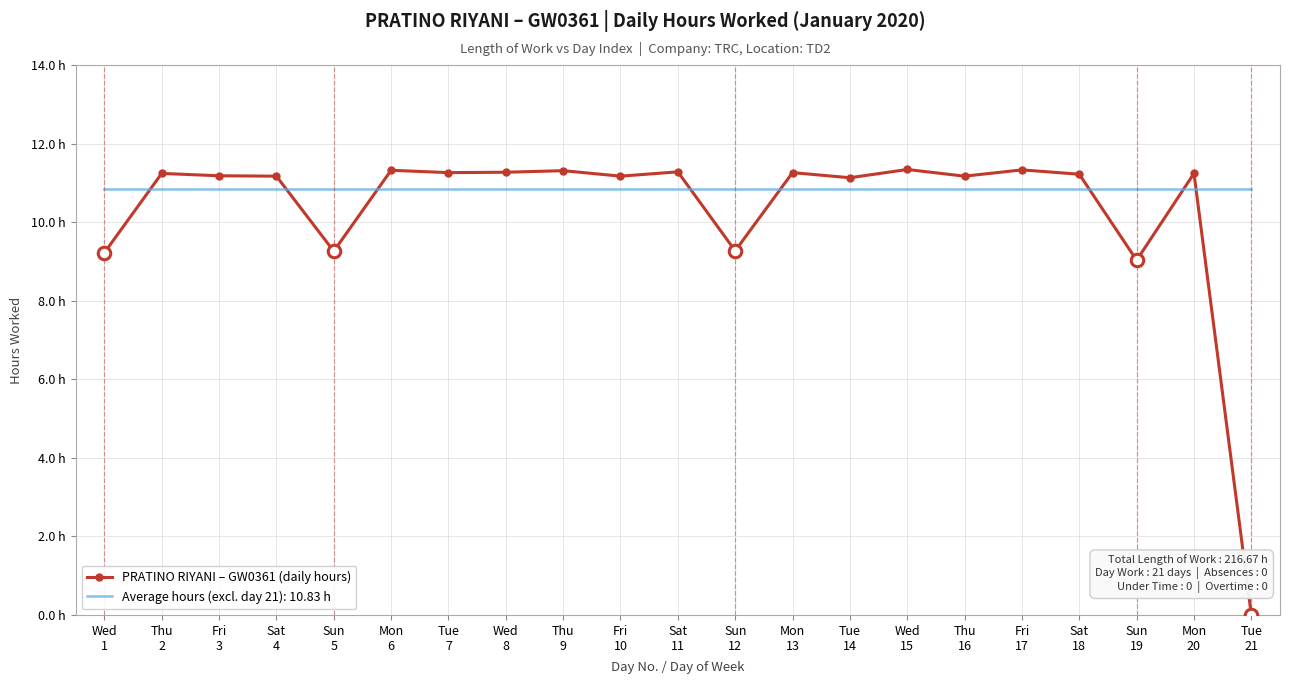

What are all the series names shown in the legend?

PRATINO RIYANI – GW0361 (daily hours), Average hours (excl. day 21): 10.83 h